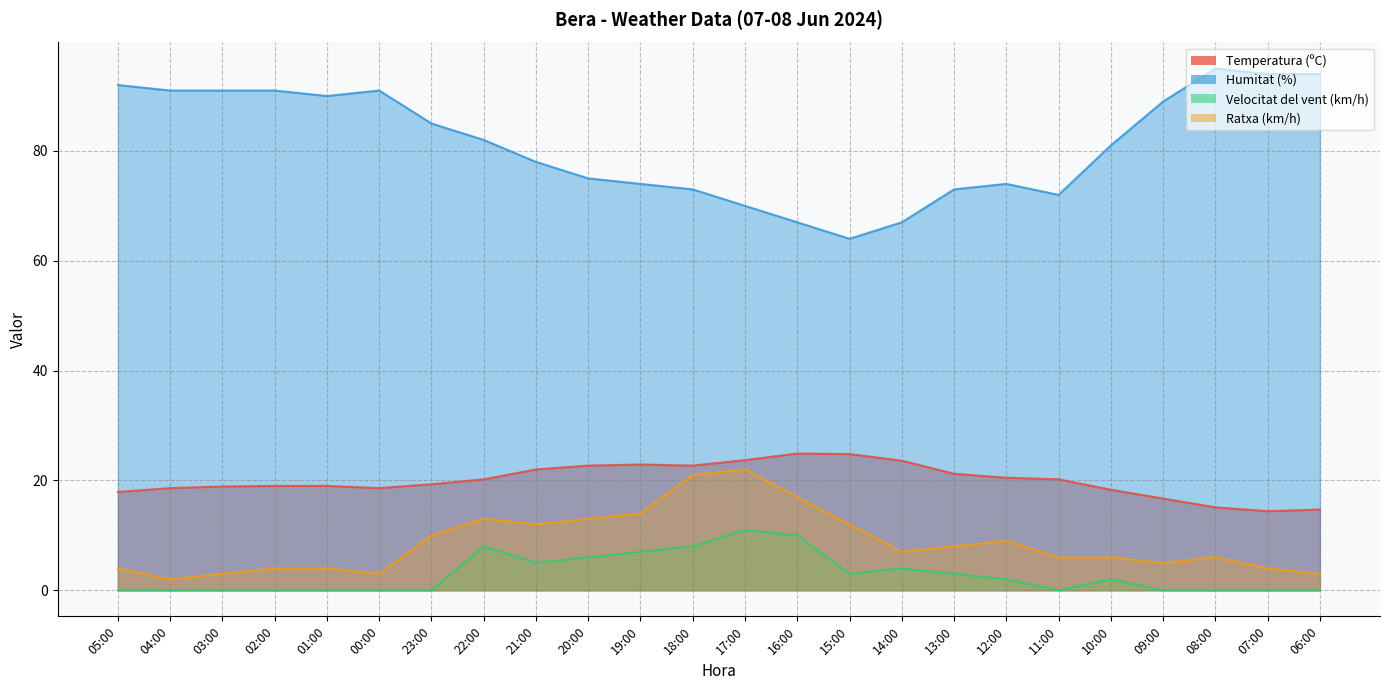

What value does the Ratxa (km/h) series have at 19:00?

14.0